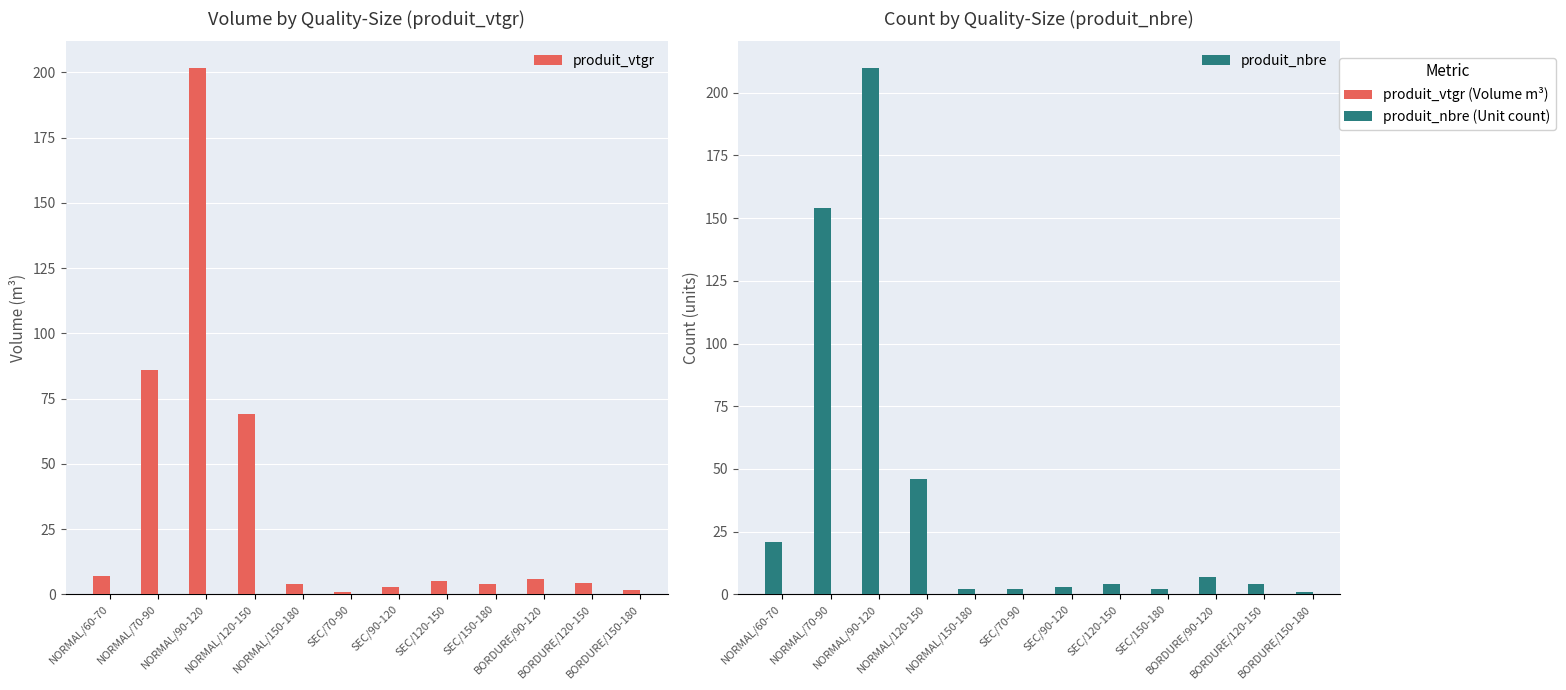

How many bars are there in total?

24